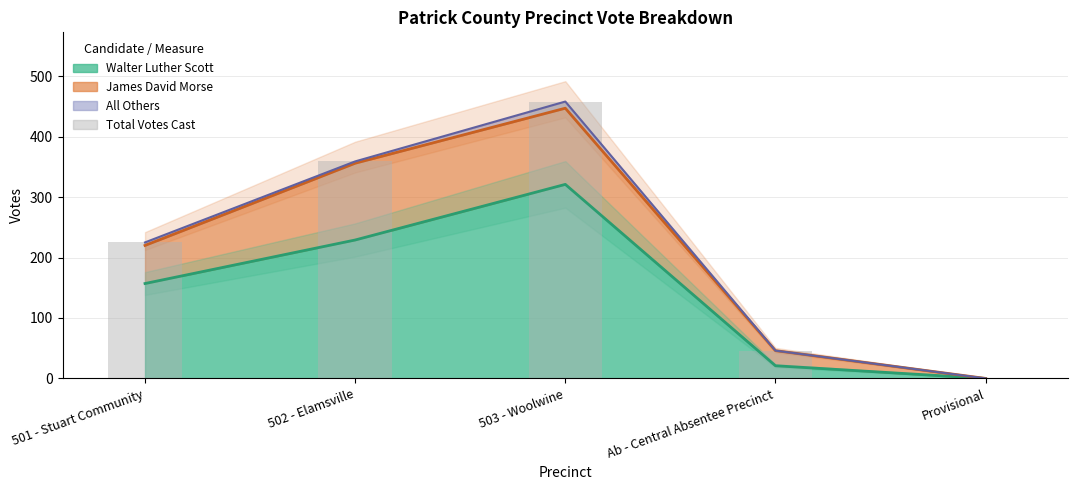

The chart shows a value of 359 at 502 - Elamsville. True or false?

True